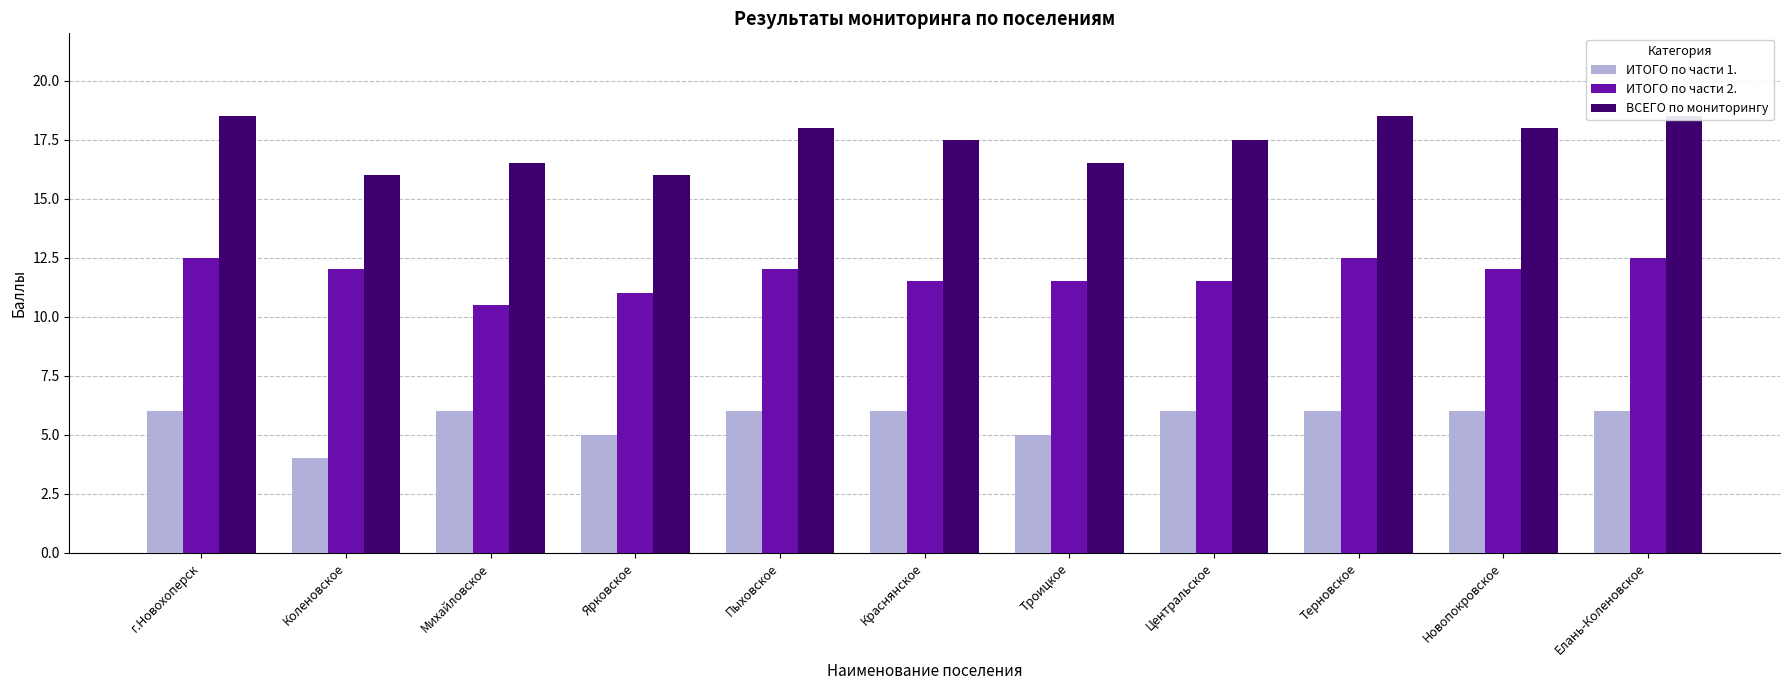

What is the total value across all series at г.Новохоперск?

37.0